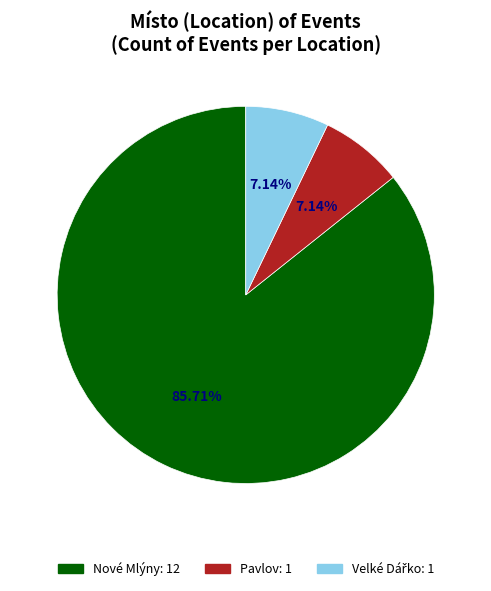

To the nearest percent, what percentage of the pie is Pavlov?

7%